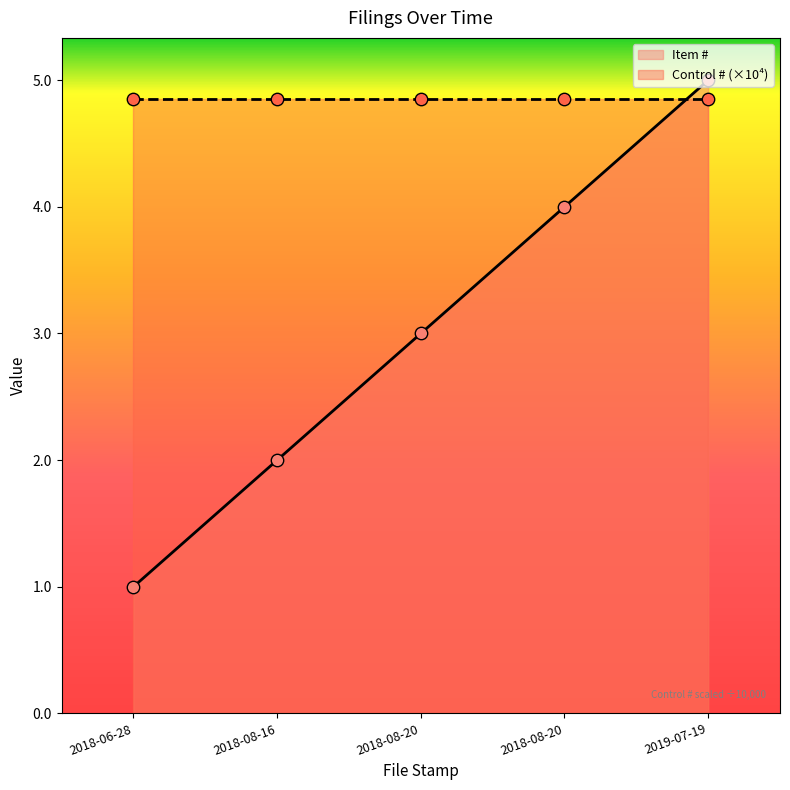

What is the change in value from 2018-08-20 to 2018-08-20?

+1